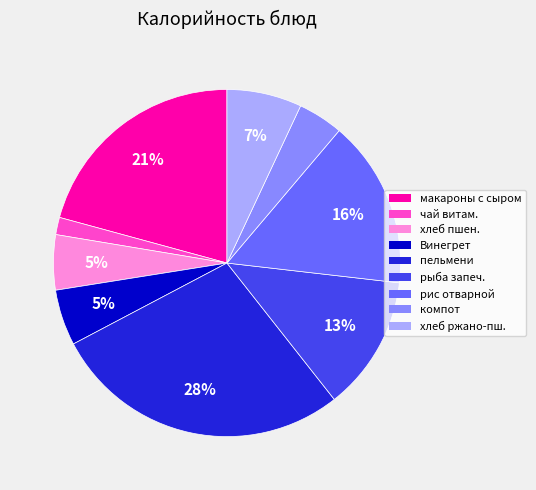

To the nearest percent, what is the average slice percentage?

11%